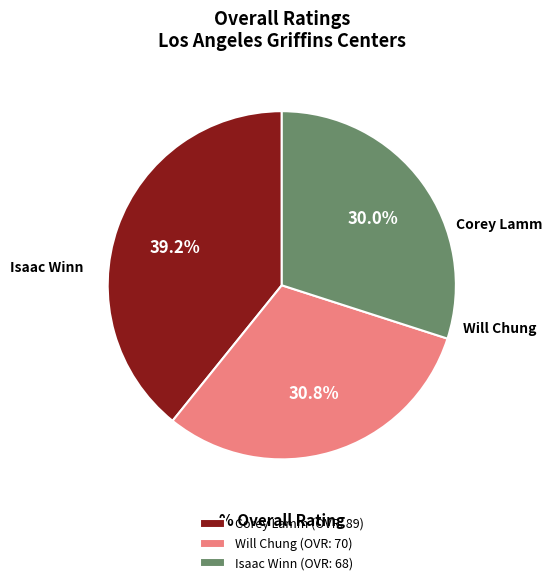

To the nearest percent, what is the combined percentage of Isaac Winn and Will Chung?

61%